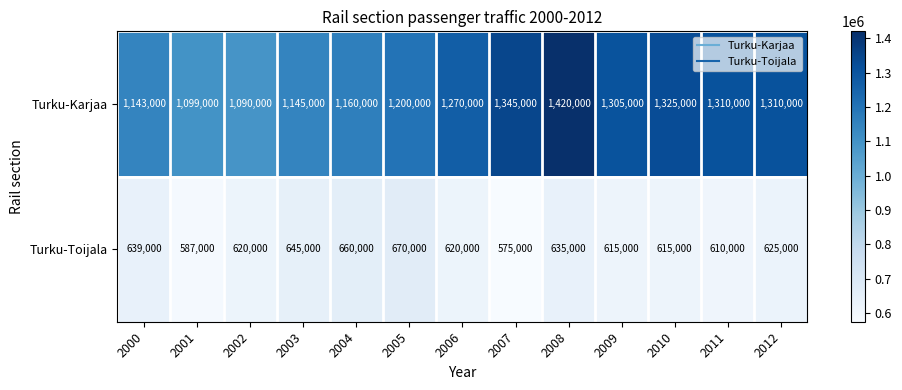

What is the difference between the second highest and minimum values in the Turku-Toijala series?

85000